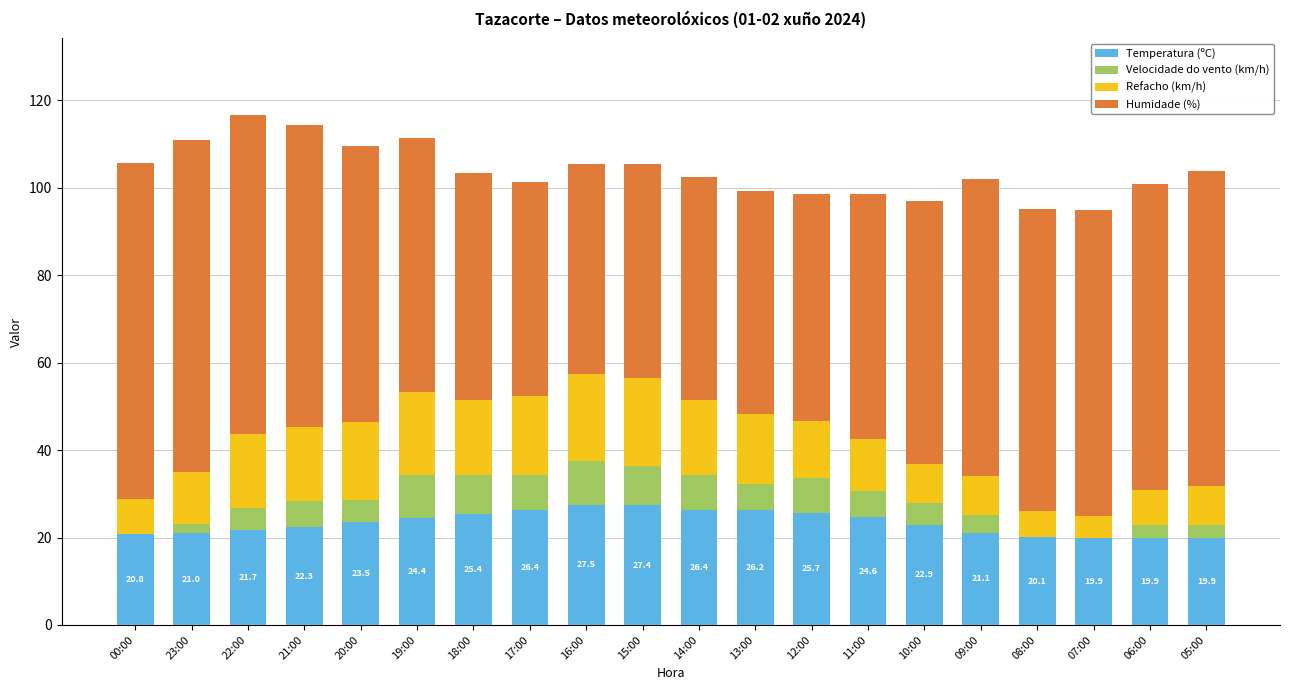

What is the highest value of the Temperatura (ºC) series?

27.5